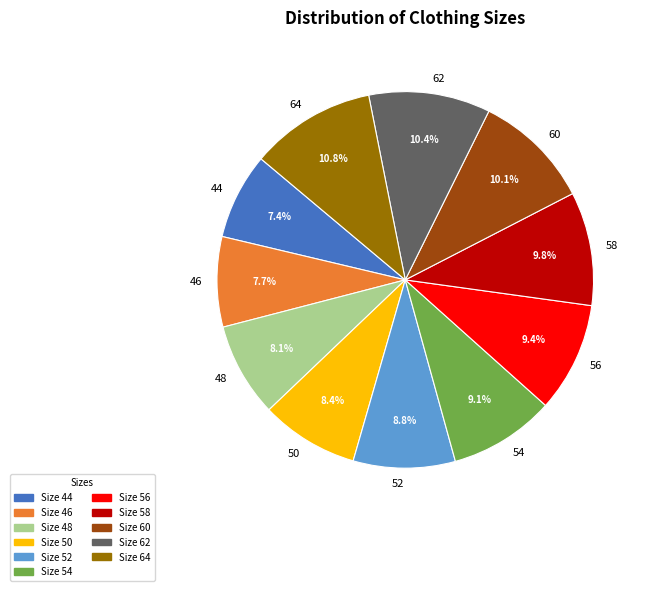

Is 60 the majority of the pie?

No